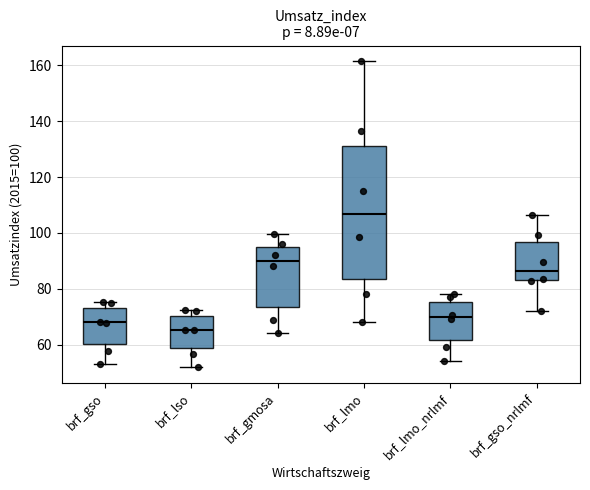

Comparing the boxes themselves (not the whiskers), which one is the tallest?

brf_lmo